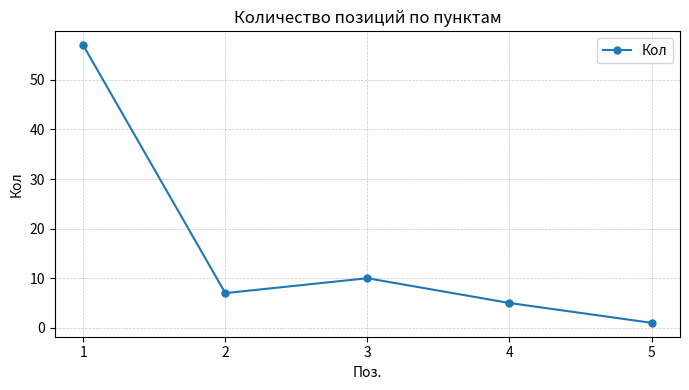

What is the difference between the maximum and minimum values?

56